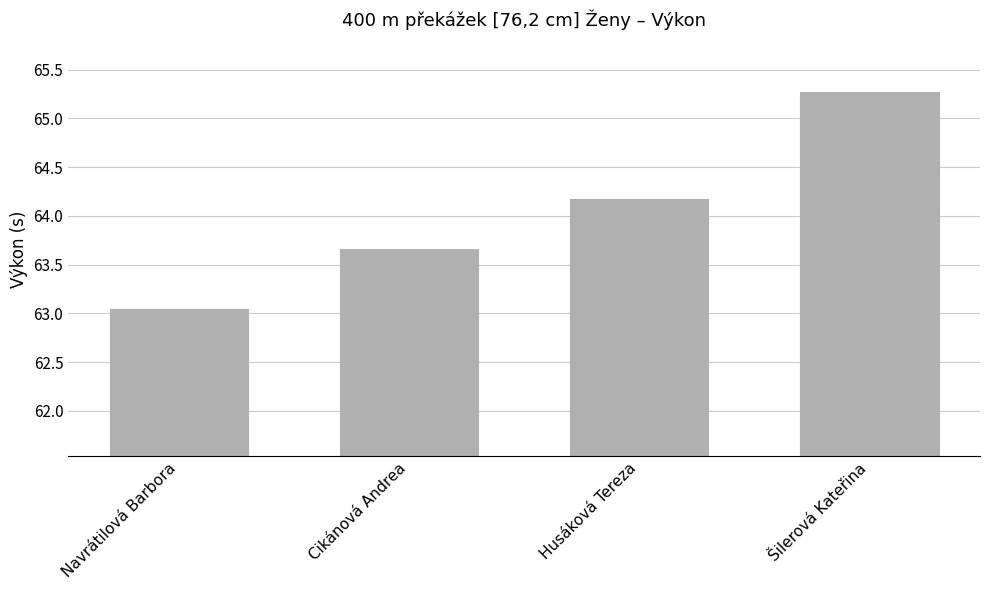

Reading left to right, transcribe all the data shown in this chart.

Navrátilová Barbora=63.0	Cikánová Andrea=63.7	Husáková Tereza=64.2	Šilerová Kateřina=65.3